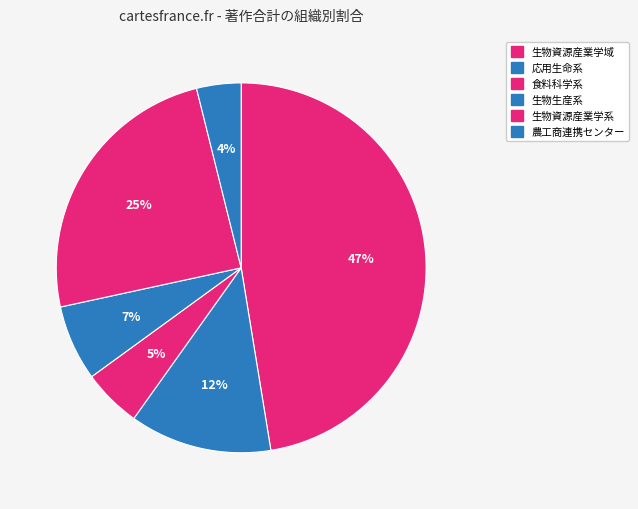

Is there any slice that represents more than half of the pie?

No